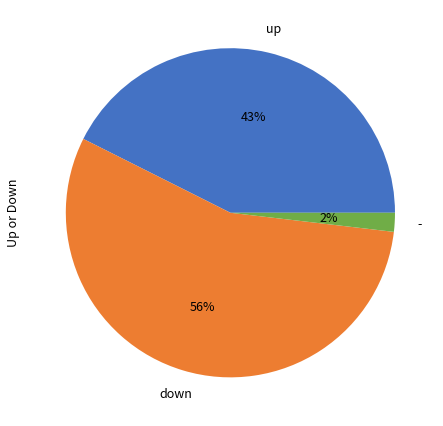

The down slice represents 65% of the pie. True or false?

False